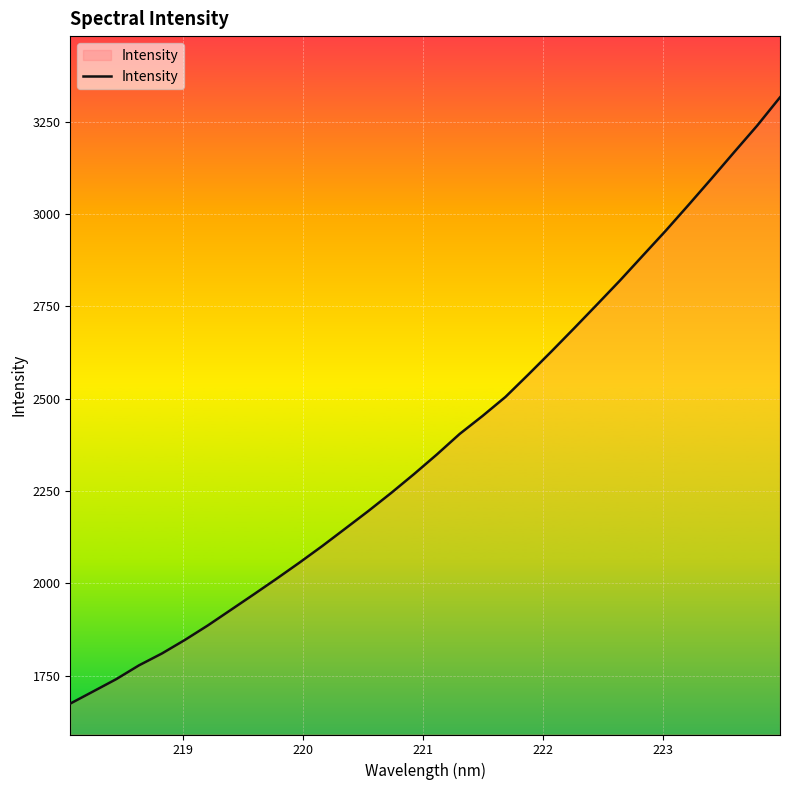

Does the chart display data point markers on the line(s)?

No